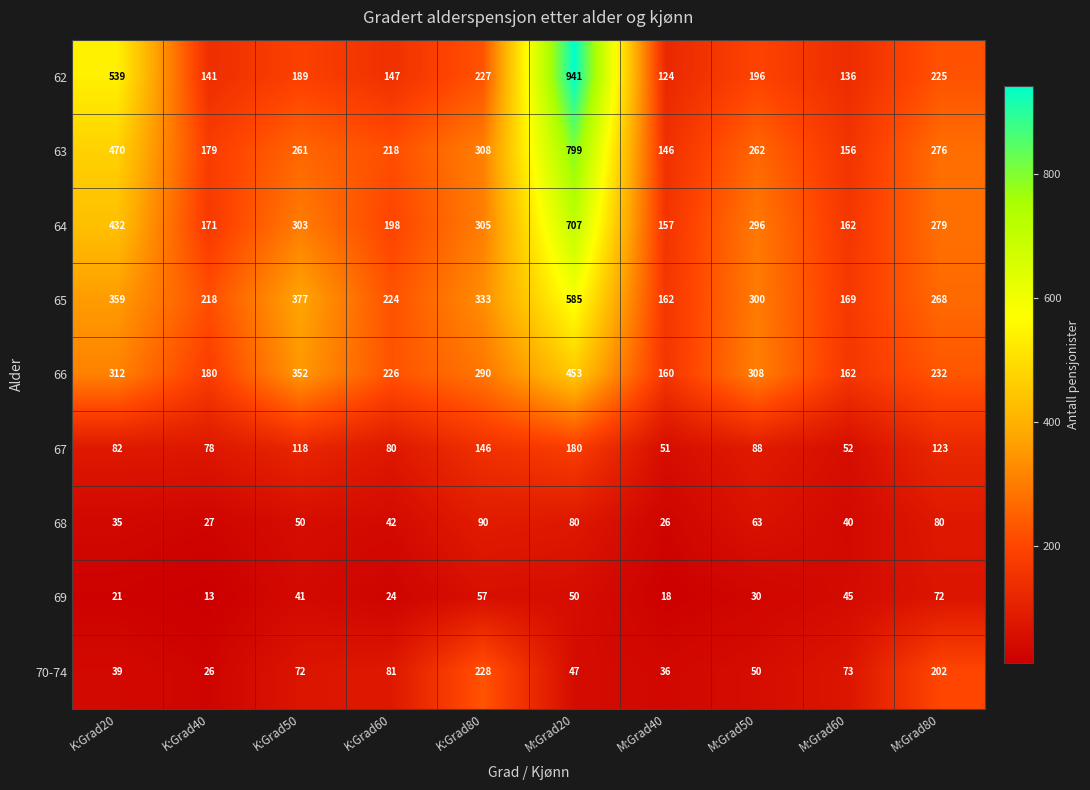

Rank the series at K:Grad60 from lowest to highest value.

69, 68, 67, 70-74, 62, 64, 63, 65, 66